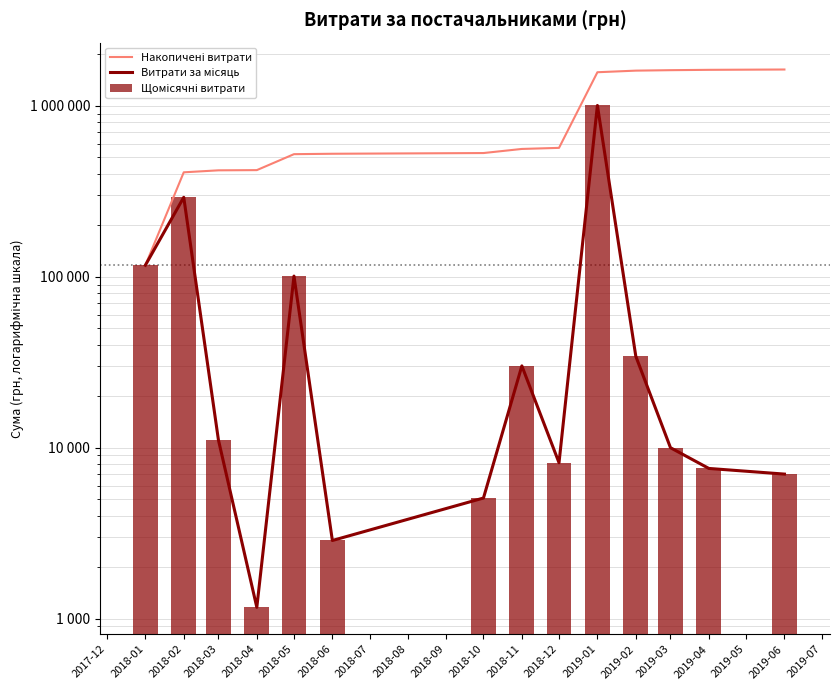

The value of Щомісячні витрати at 2019-02 is 19353.1. True or false?

False